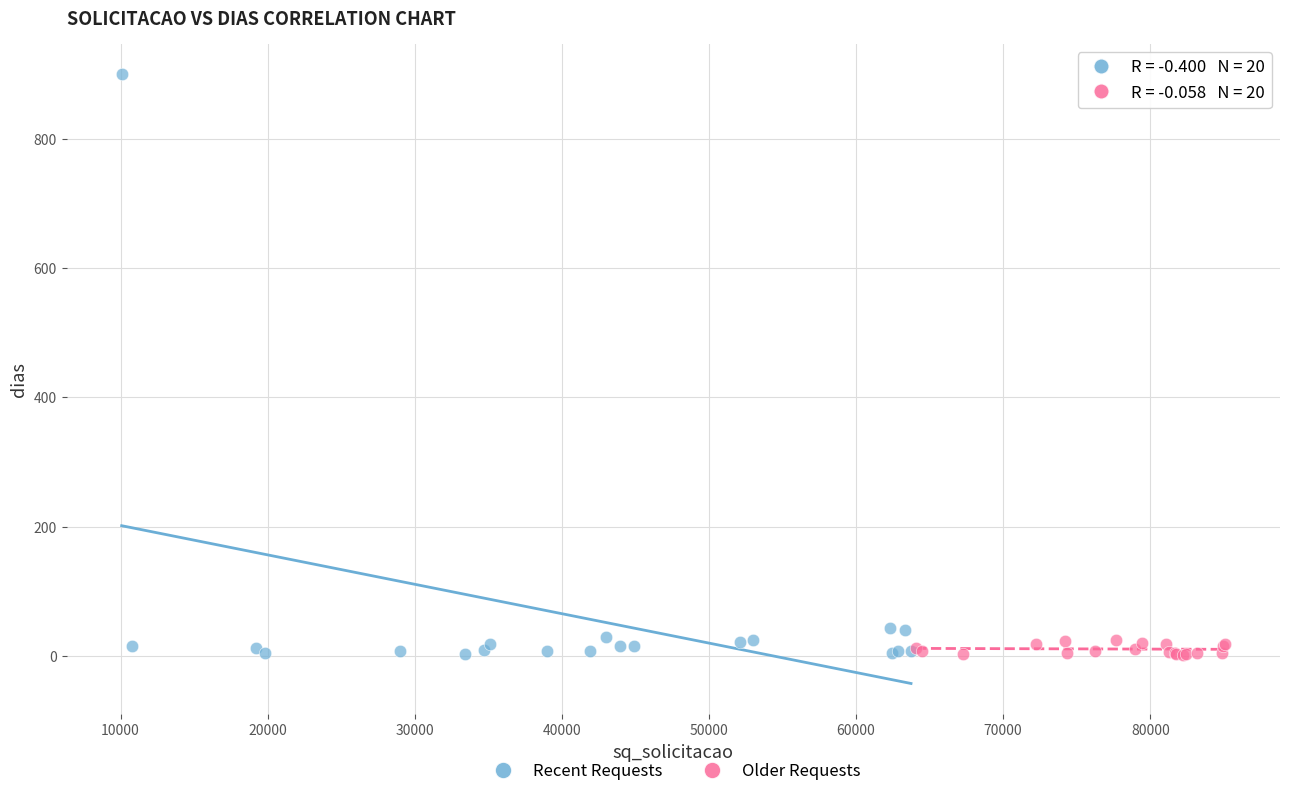

Which series contains the highest Y value?

Recent Requests